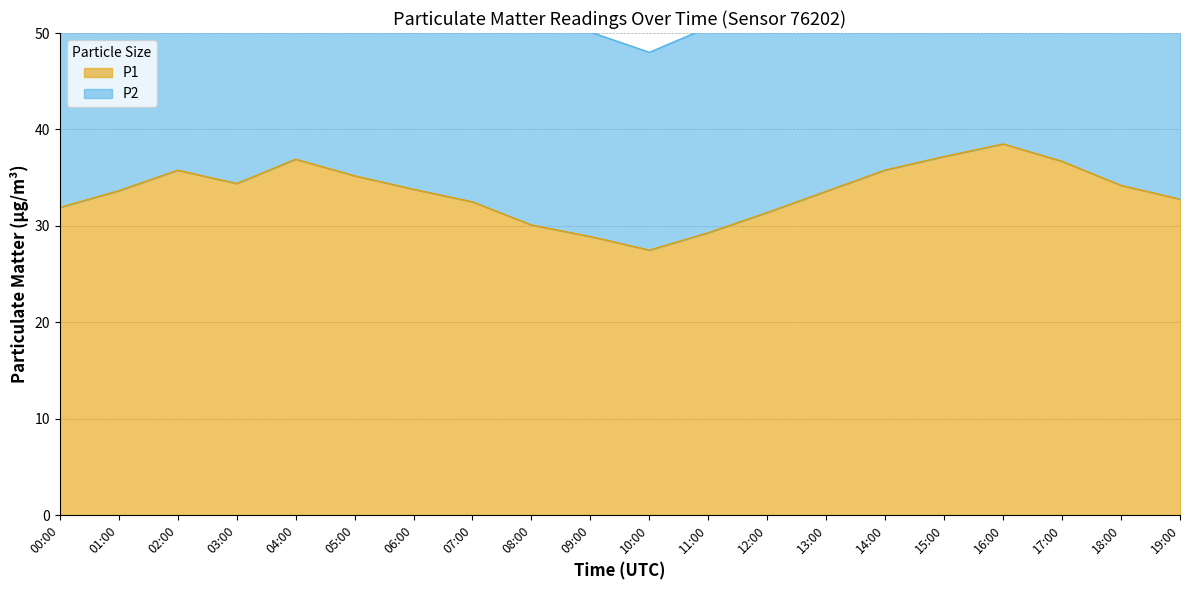

What is the label of the 1st point from the right?

19:00